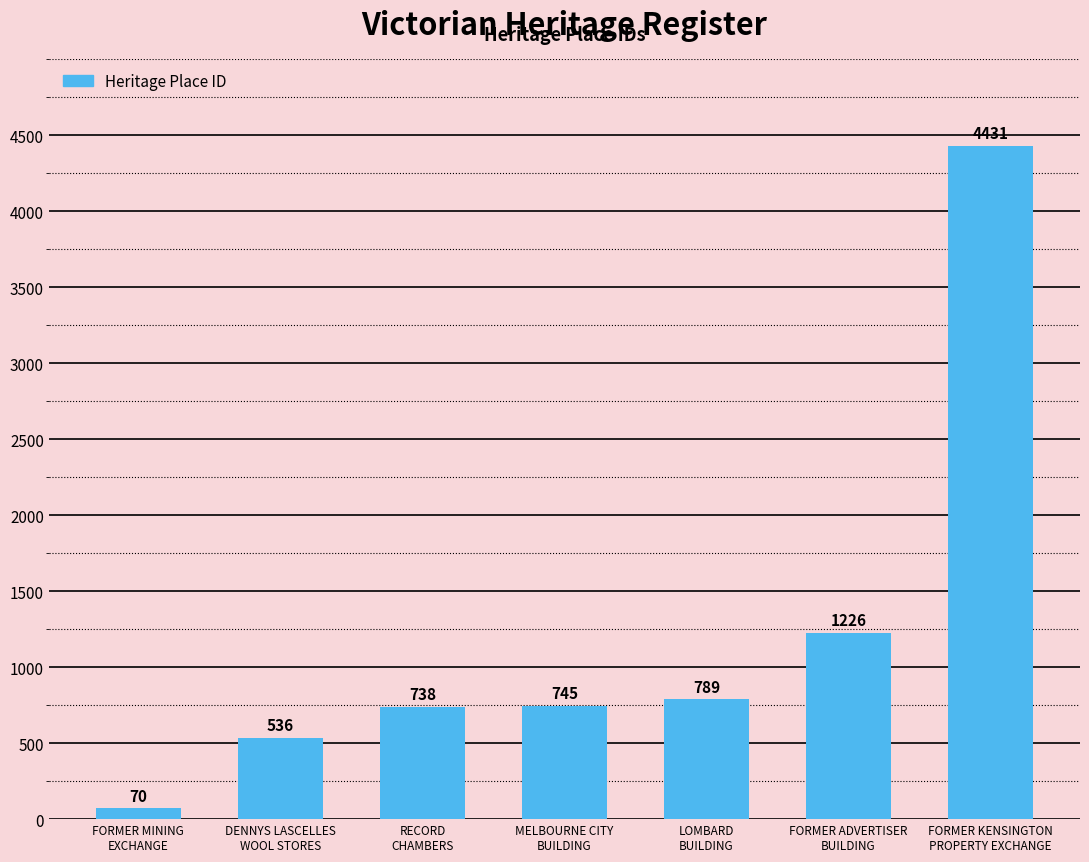

Is it true that the value at DENNYS LASCELLES
WOOL STORES is 536?

True